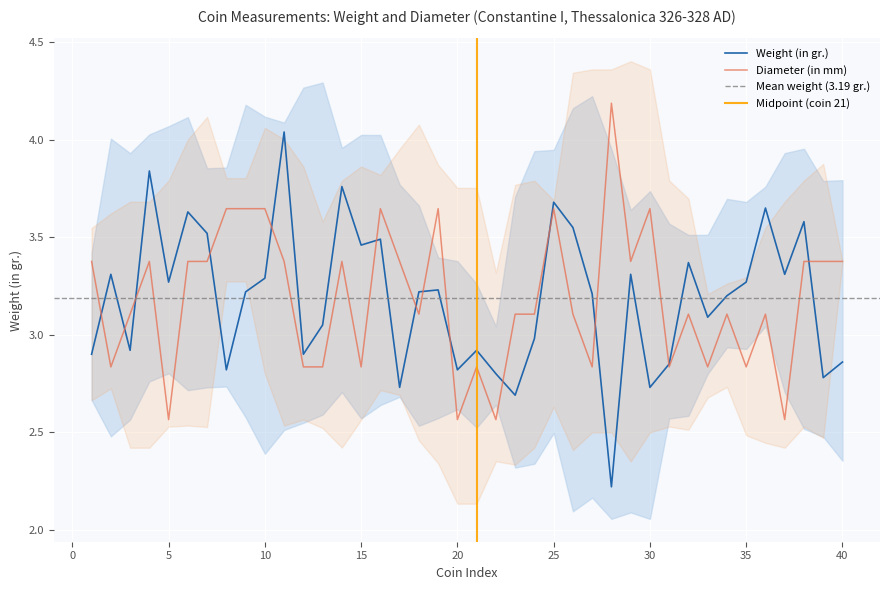

The Diameter (in mm) series shows 1.3 at 10. True or false?

False